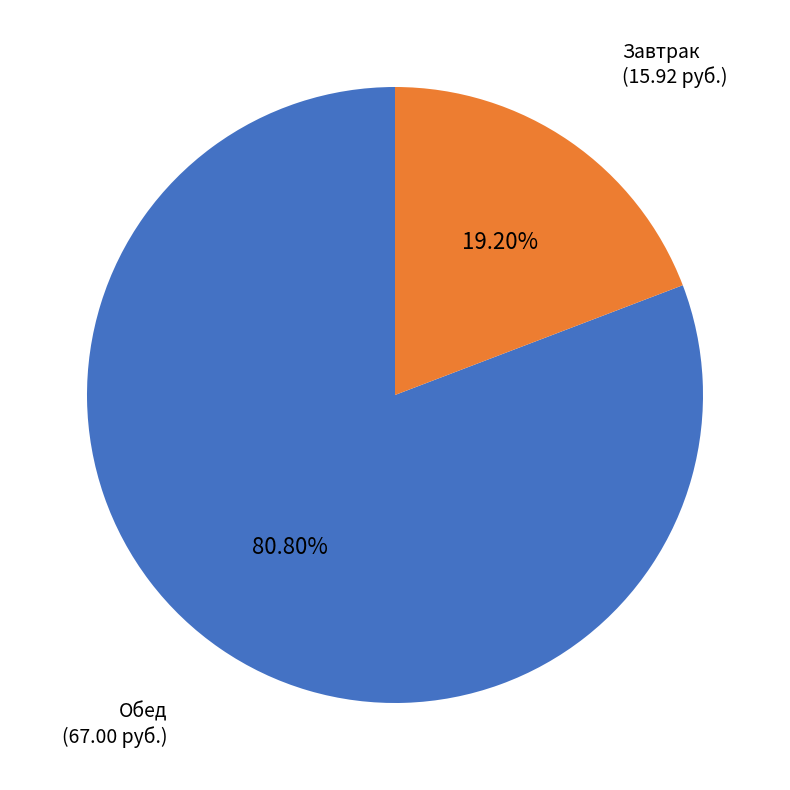

Rank the categories by value from lowest to highest.

Завтрак, Обед